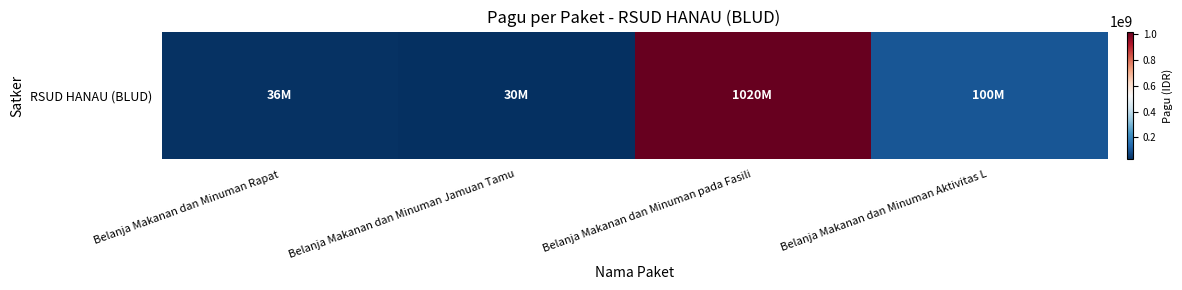

How many values are below 100000000?

2